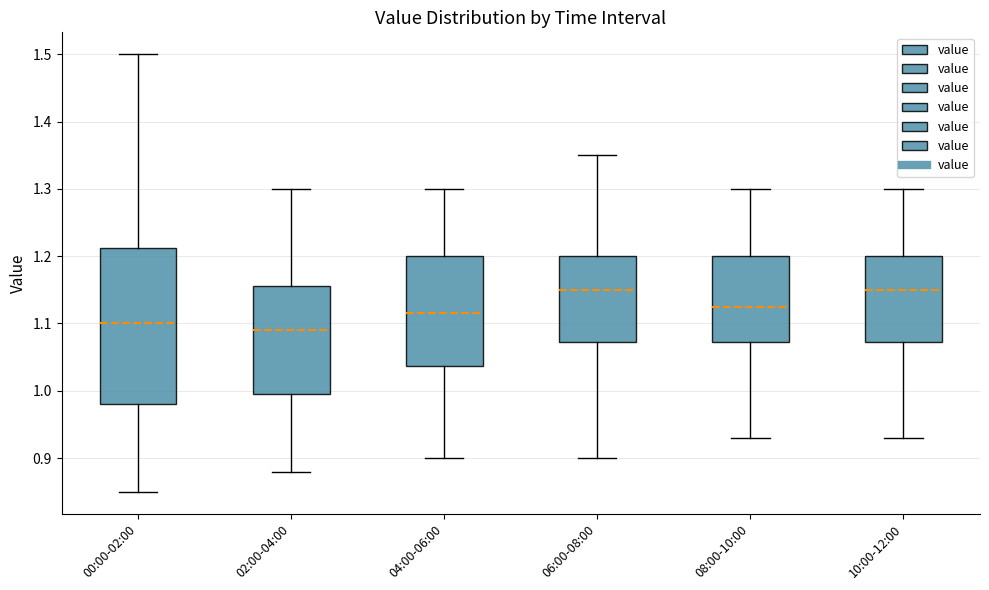

Reading left to right, read every box against the y-axis: the position of its median line, the range the box covers, and the ends of its whiskers. The values are not printed on the chart, so give them approximately, as read against the axis.

00:00-02:00: median 1.10, box 0.98 to 1.21, whiskers 0.85 to 1.50
02:00-04:00: median 1.09, box 1.00 to 1.16, whiskers 0.88 to 1.30
04:00-06:00: median 1.12, box 1.04 to 1.20, whiskers 0.90 to 1.30
06:00-08:00: median 1.15, box 1.07 to 1.20, whiskers 0.90 to 1.35
08:00-10:00: median 1.13, box 1.07 to 1.20, whiskers 0.93 to 1.30
10:00-12:00: median 1.15, box 1.07 to 1.20, whiskers 0.93 to 1.30